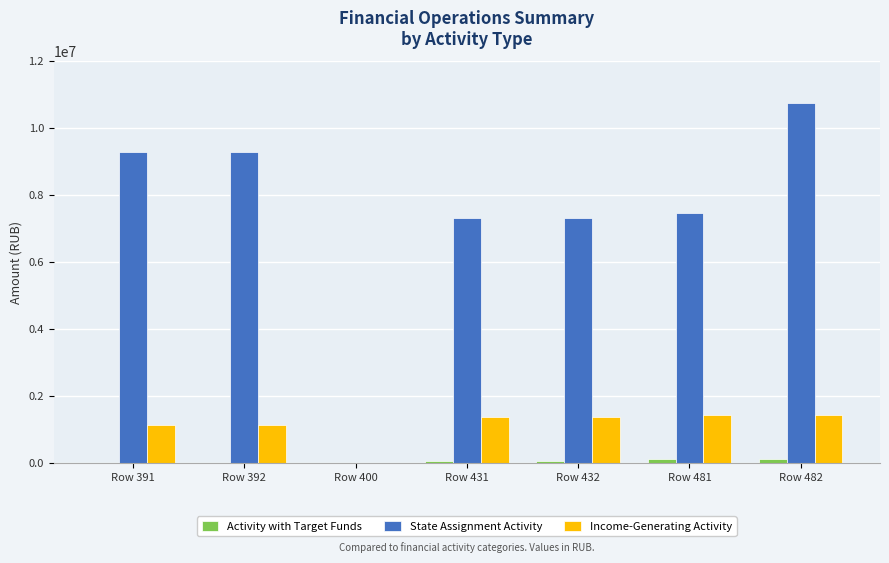

Which series has the largest total across all categories?

State Assignment Activity